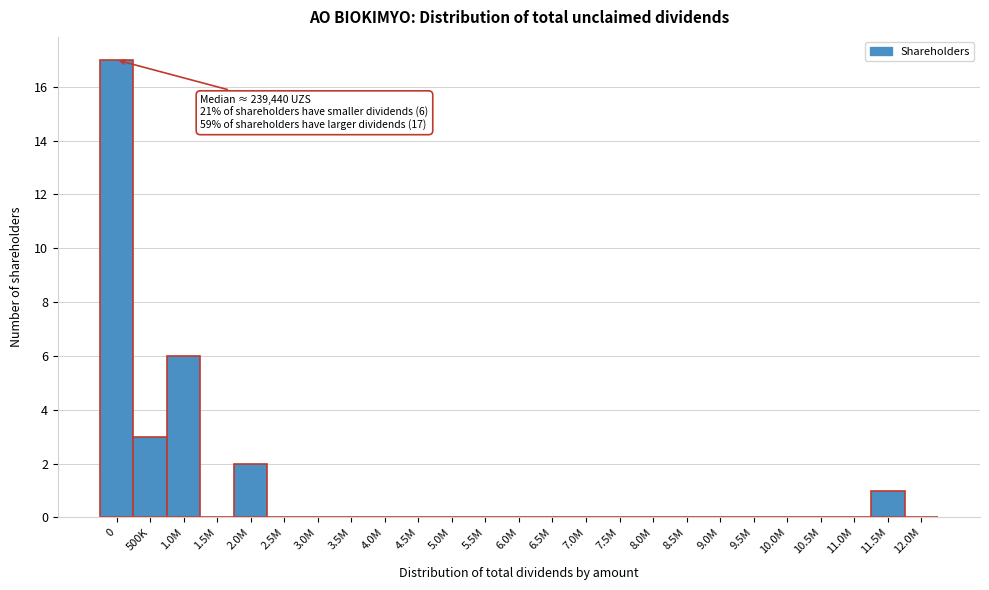

Reading left to right, transcribe all the data shown in this chart.

0=17	500K=3	1.0M=6	1.5M=0	2.0M=2	2.5M=0	3.0M=0	3.5M=0	4.0M=0	4.5M=0	5.0M=0	5.5M=0	6.0M=0	6.5M=0	7.0M=0	7.5M=0	8.0M=0	8.5M=0	9.0M=0	9.5M=0	10.0M=0	10.5M=0	11.0M=0	11.5M=1	12.0M=0